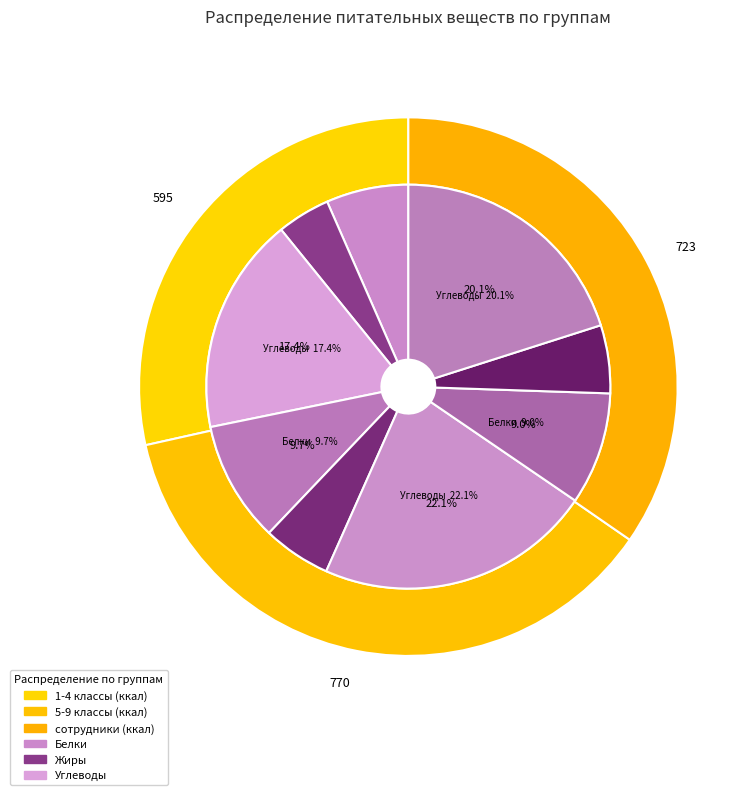

True or false: 5-9 классы accounts for 37% of the total.

True